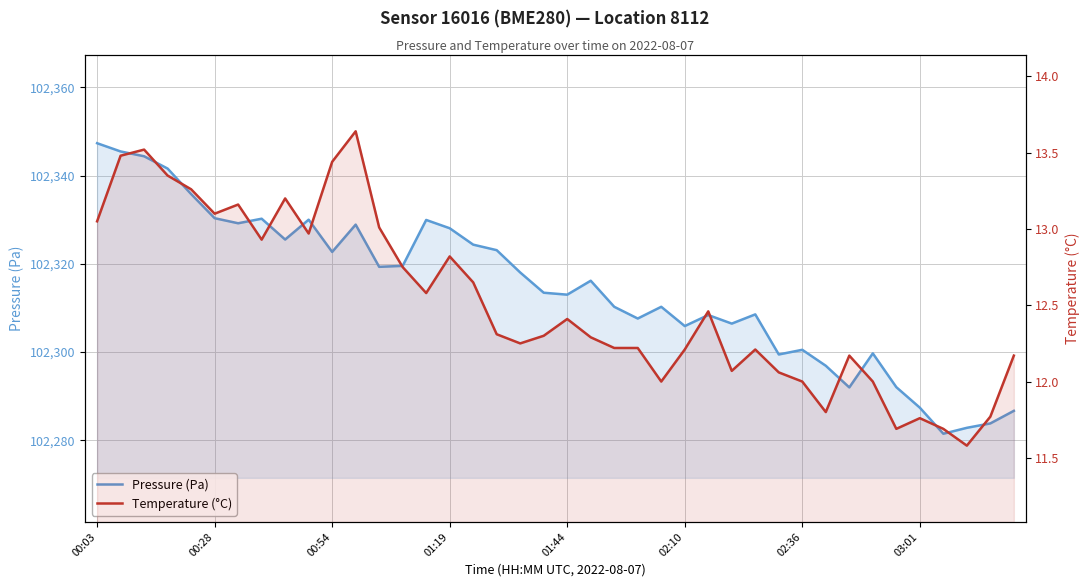

How many categories are shown in the chart?

40